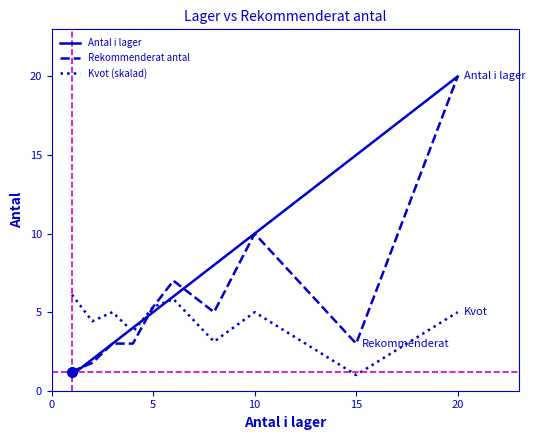

What is the greatest value displayed?

20.0